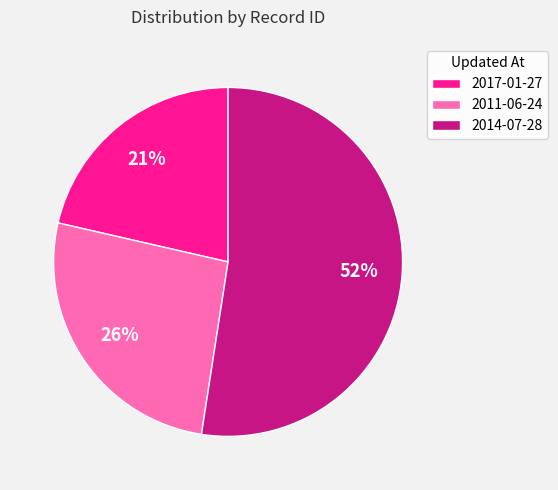

How many segments does this pie chart have?

3